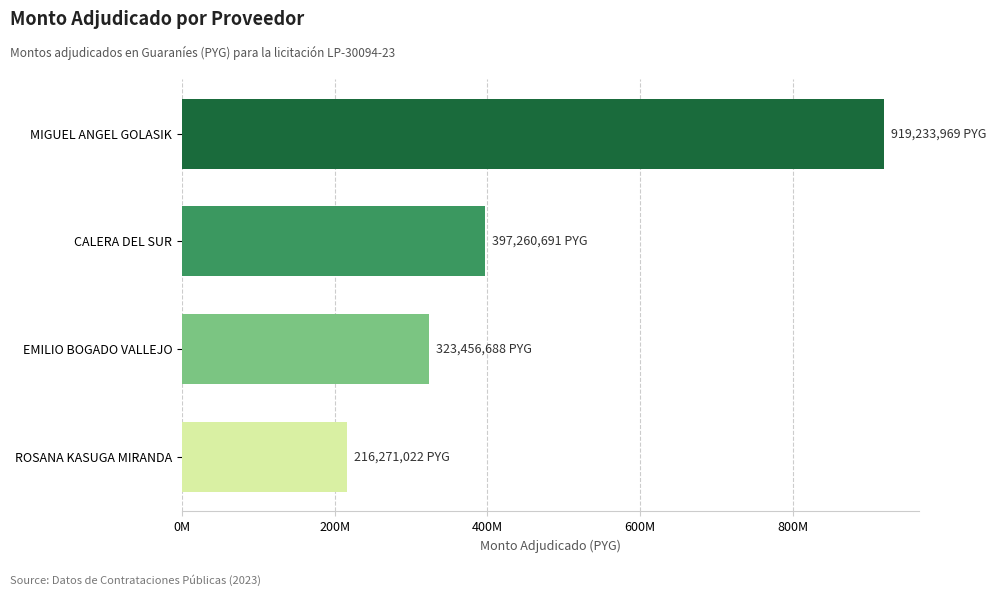

Does the chart contain any negative values?

No